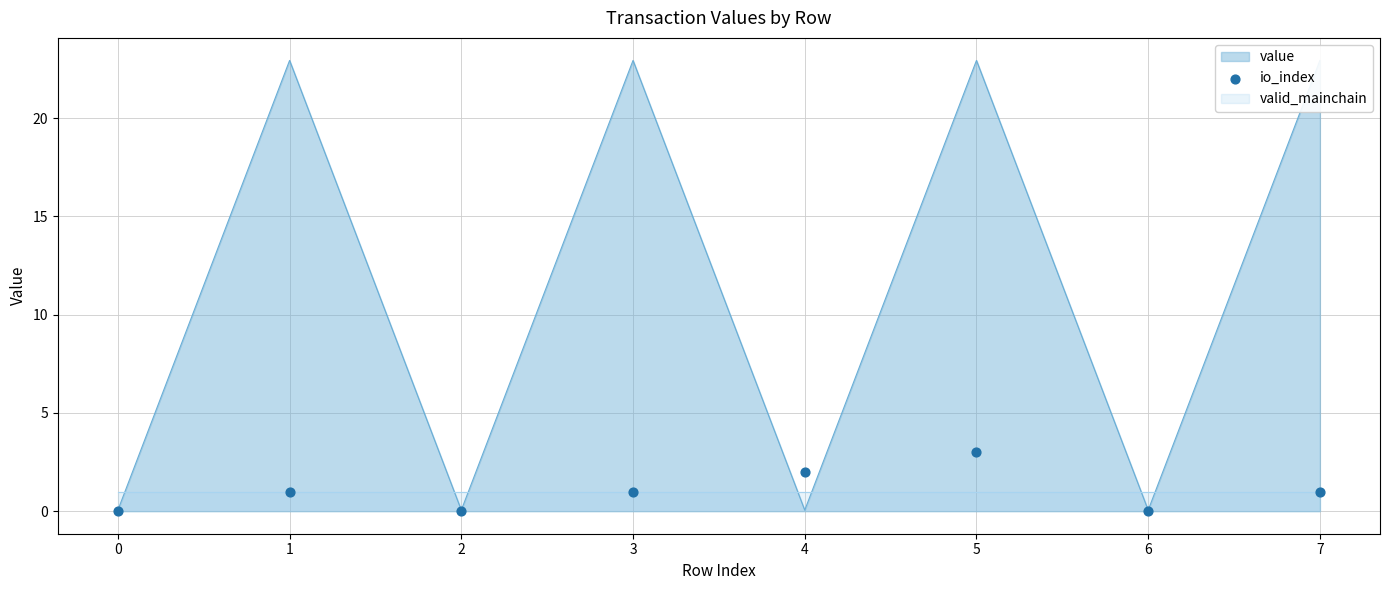

Between 6 and 0, which is larger?

6